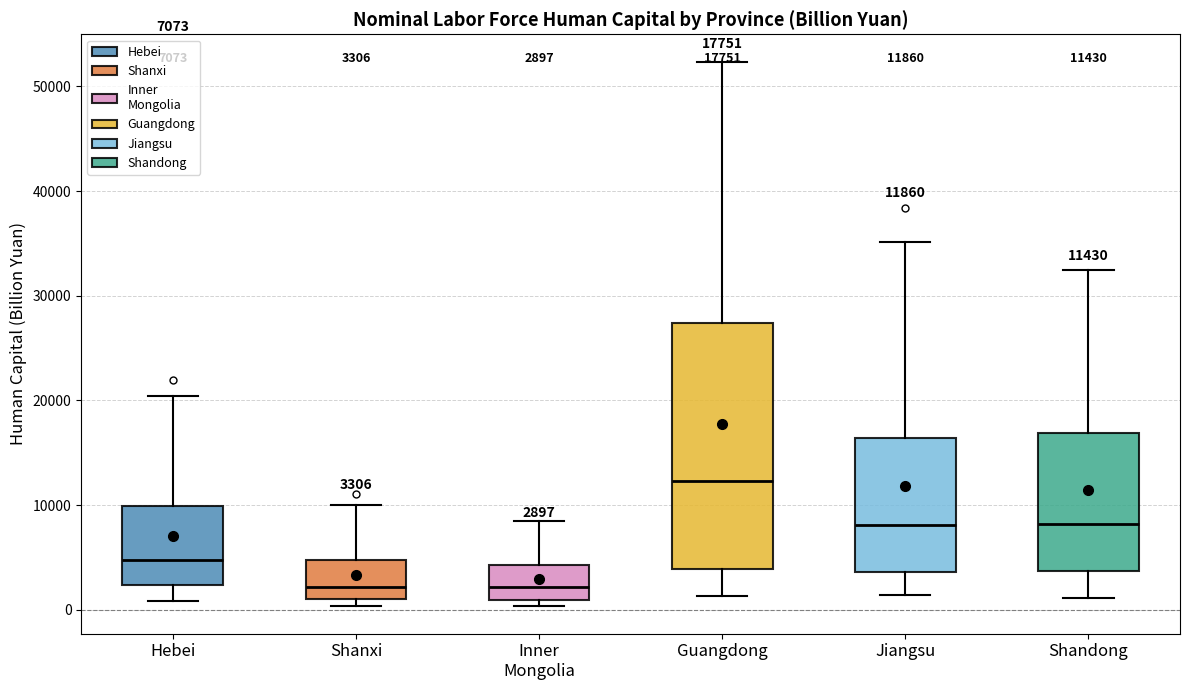

Which box is the tallest, from its lower edge to its upper edge?

Guangdong